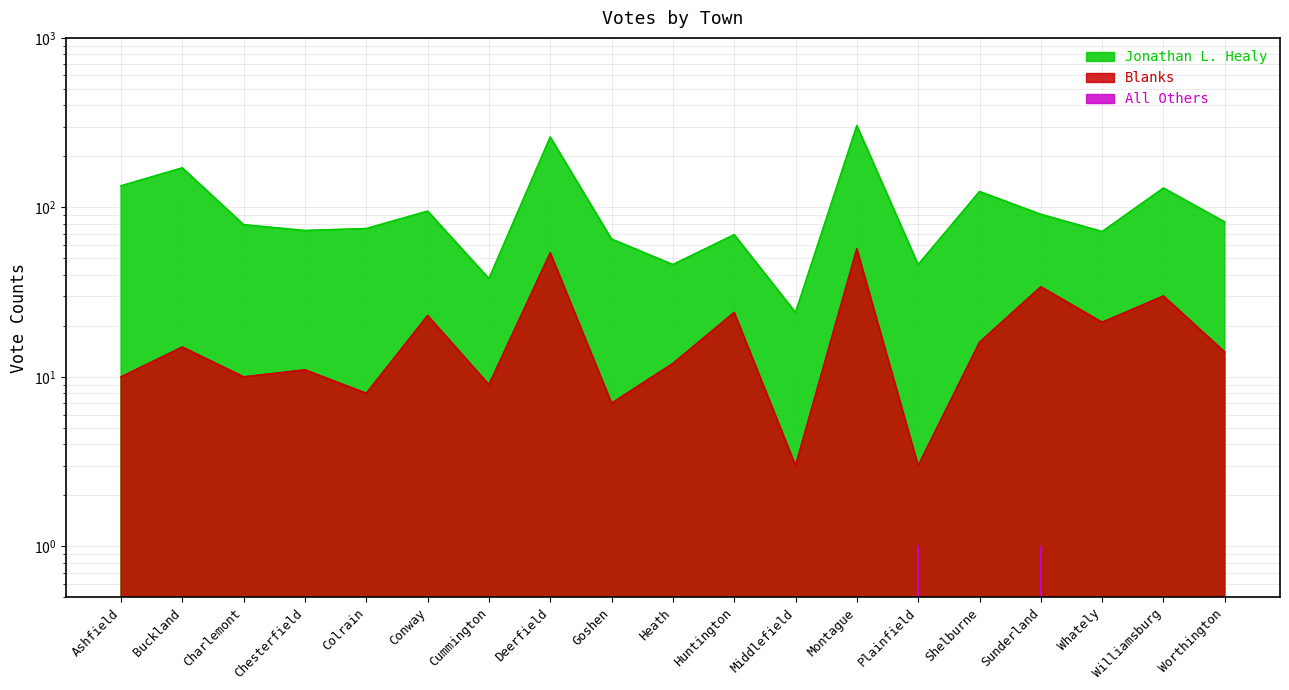

Reading left to right, what are all the values shown in this chart?

Jonathan L. Healy: Ashfield=134	Buckland=171	Charlemont=79	Chesterfield=73	Colrain=75	Conway=95	Cummington=38	Deerfield=260	Goshen=65	Heath=46	Huntington=69	Middlefield=24	Montague=304	Plainfield=46	Shelburne=124	Sunderland=91	Whately=72	Williamsburg=130	Worthington=82
Blanks: Ashfield=10	Buckland=15	Charlemont=10	Chesterfield=11	Colrain=8	Conway=23	Cummington=9	Deerfield=54	Goshen=7	Heath=12	Huntington=24	Middlefield=3	Montague=57	Plainfield=3	Shelburne=16	Sunderland=34	Whately=21	Williamsburg=30	Worthington=14
All Others: Ashfield=0	Buckland=0	Charlemont=0	Chesterfield=0	Colrain=0	Conway=0	Cummington=0	Deerfield=0	Goshen=0	Heath=0	Huntington=0	Middlefield=0	Montague=0	Plainfield=1	Shelburne=0	Sunderland=1	Whately=0	Williamsburg=0	Worthington=0